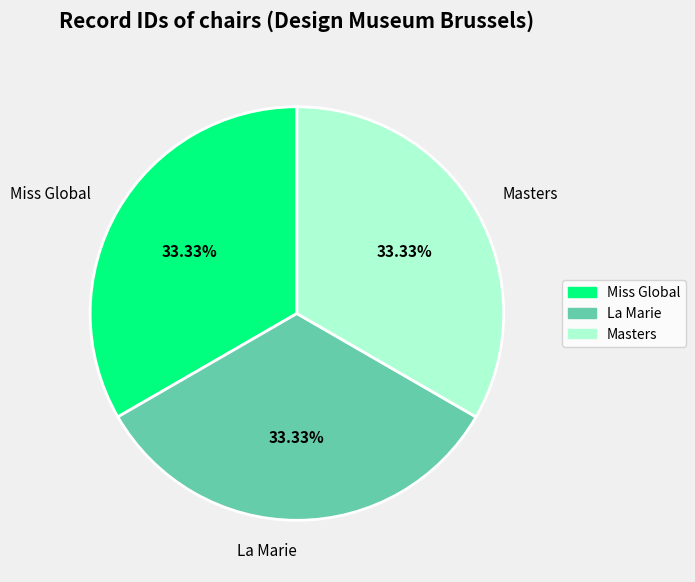

What is the total percentage of La Marie and Masters?

66.7%